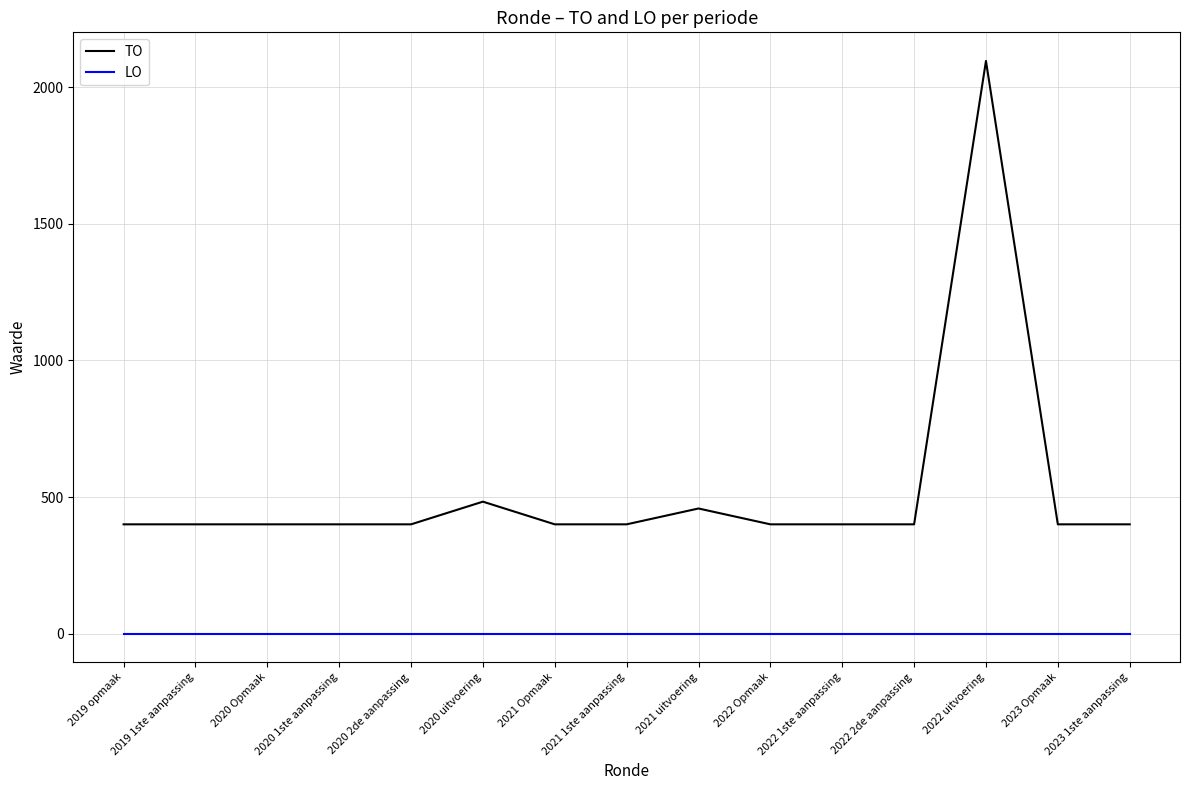

Is this an area chart (filled region under the line)?

No